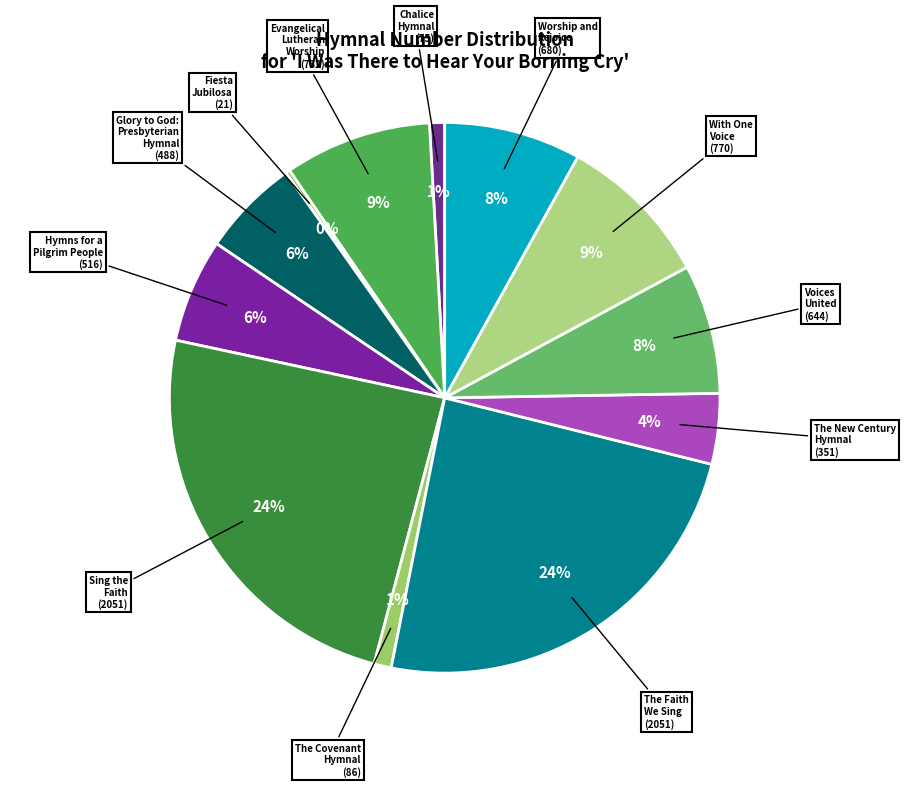

To the nearest percent, what is the difference between the largest and smallest slice percentages?

24%